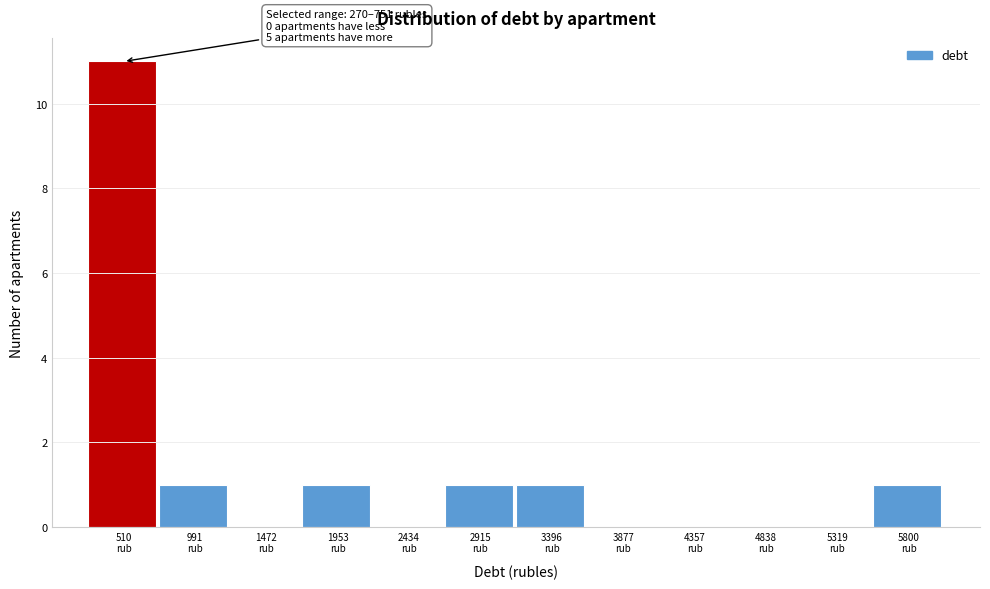

Which range on the x-axis has the tallest bar?

250 to 750